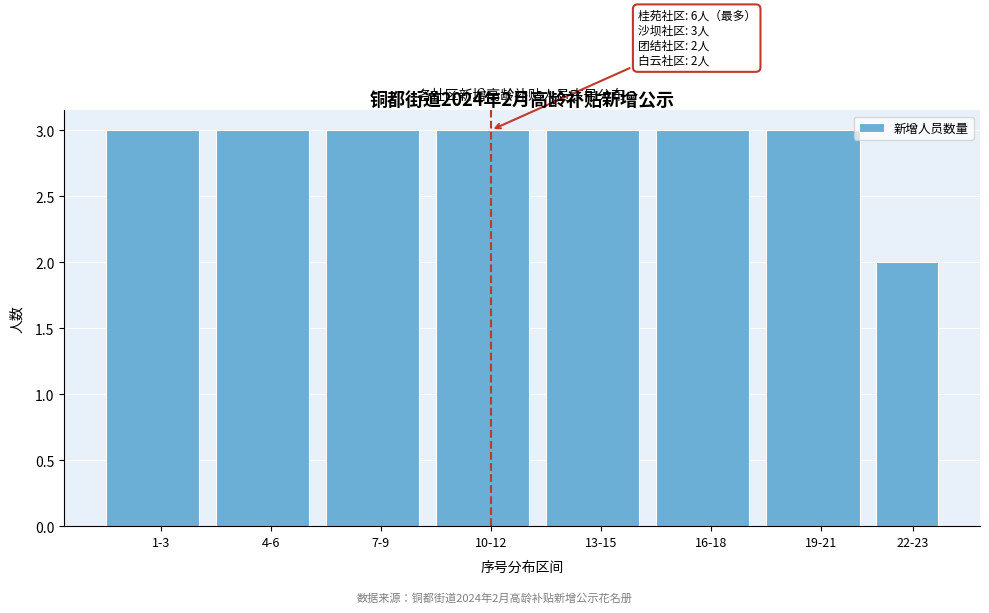

Reading left to right, what are all the values shown in this chart?

3	3	3	3	3	3	3	2